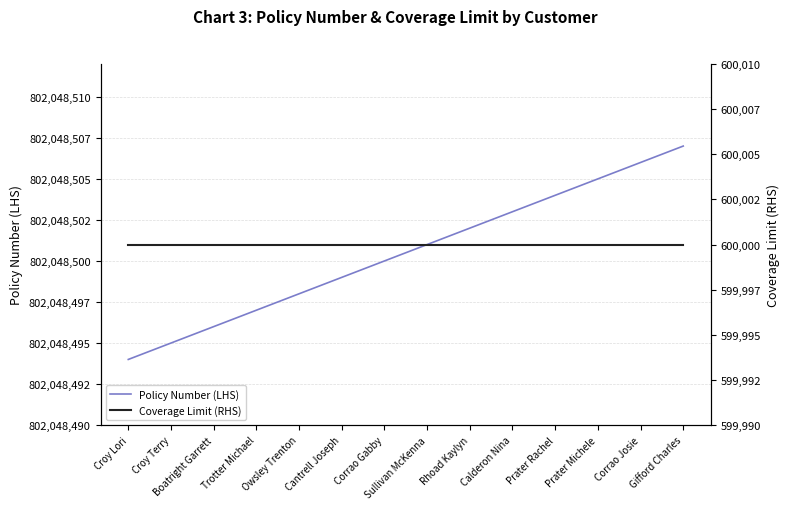

Which series changed the most between Prater Michele and Corrao Josie?

Policy Number (LHS)